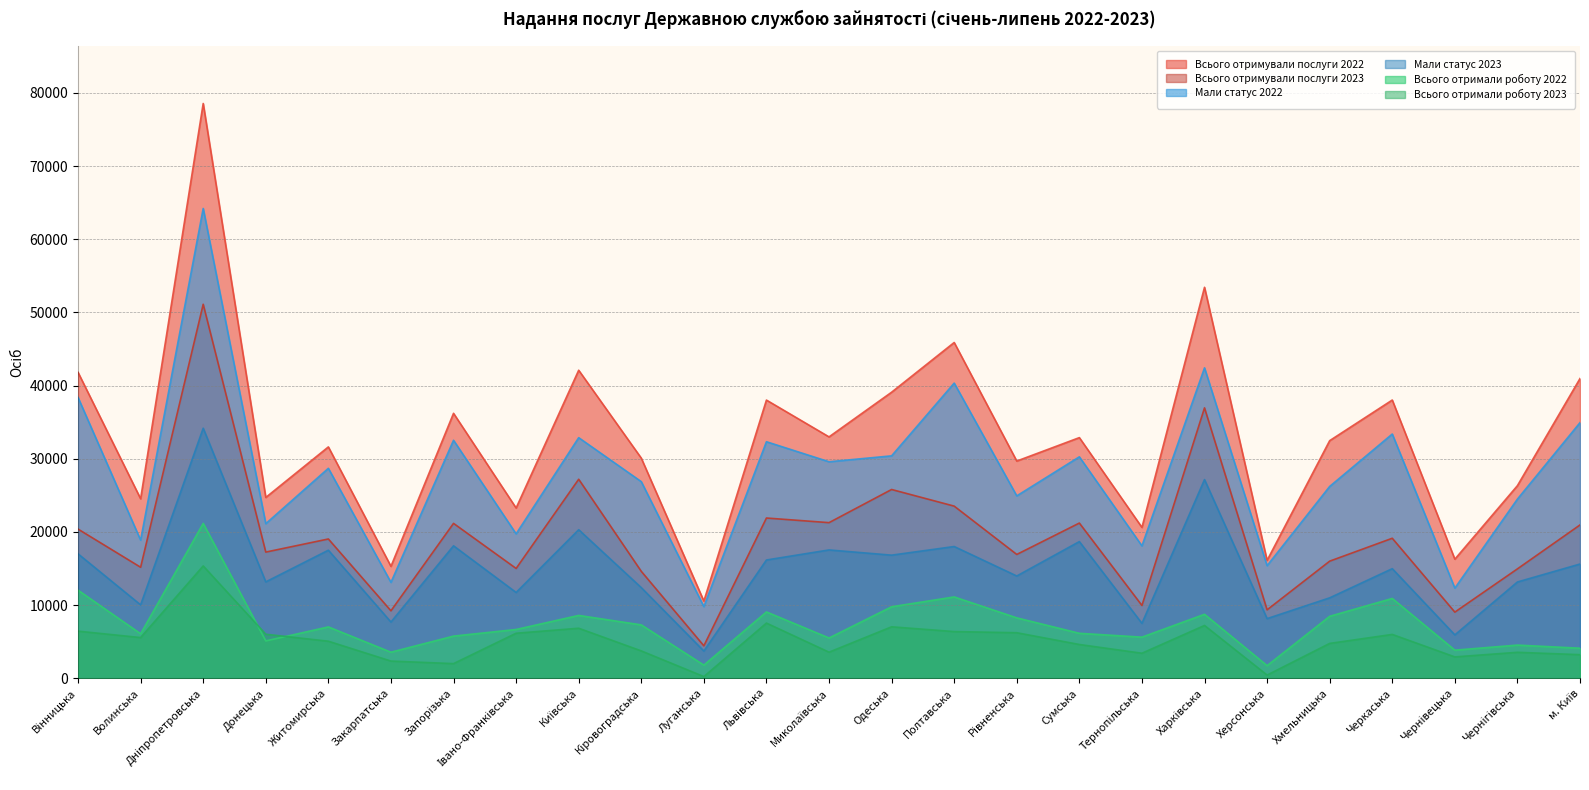

At which category does the chart reach its peak across all series?

Дніпропетровська